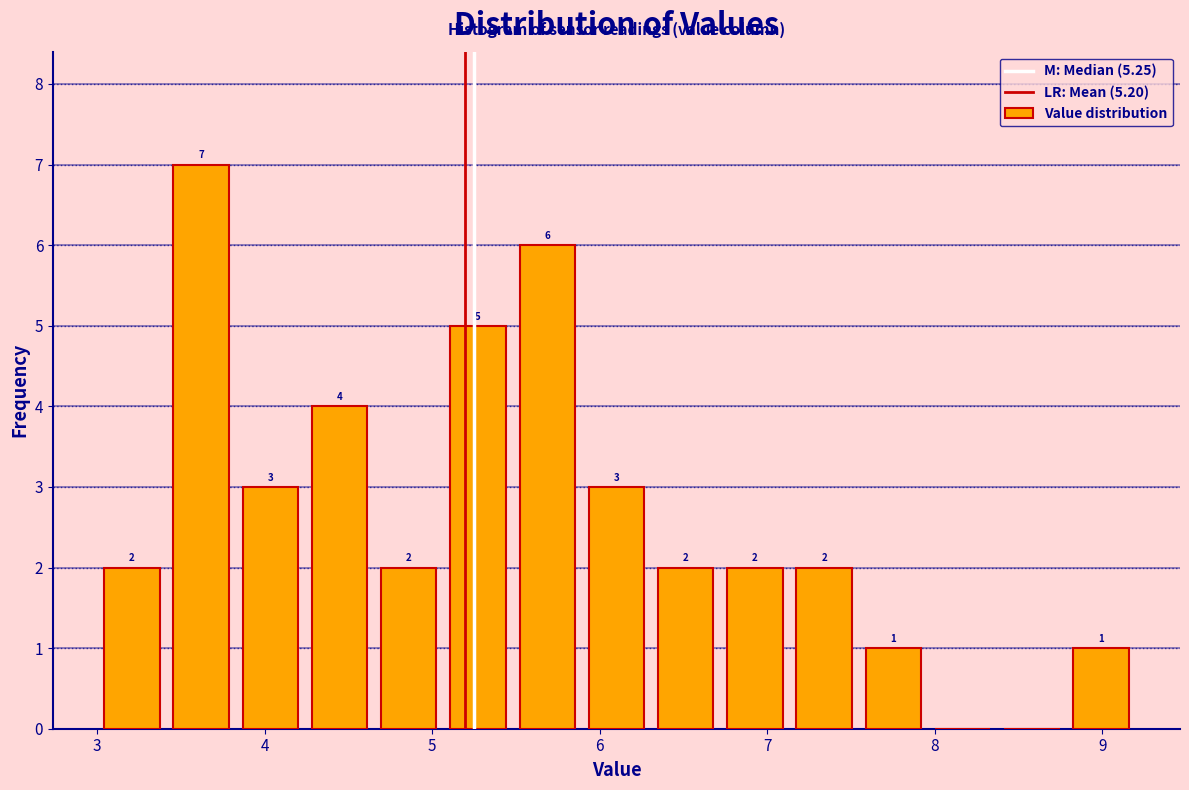

Over which range of the x-axis is the bar tallest?

3.4 to 3.8